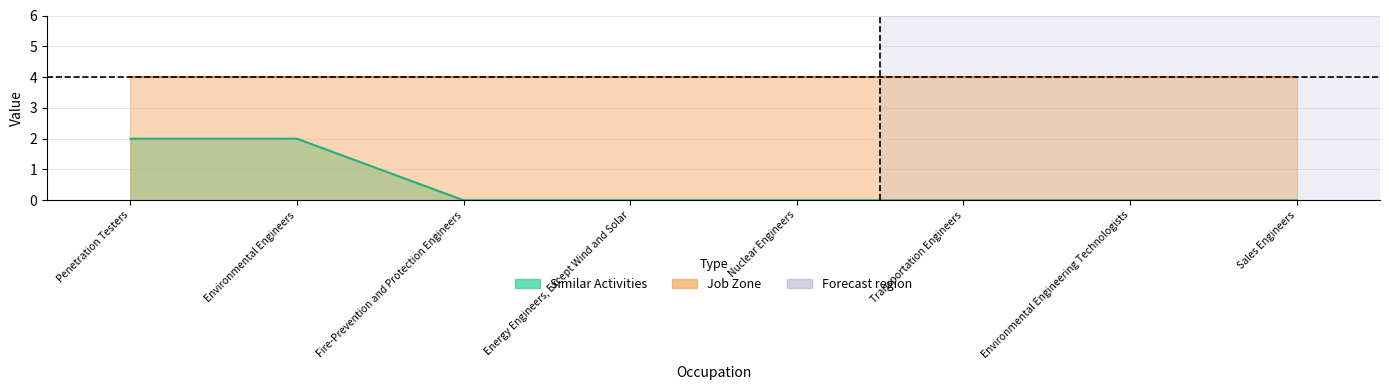

What is the difference between the second highest and minimum values?

2